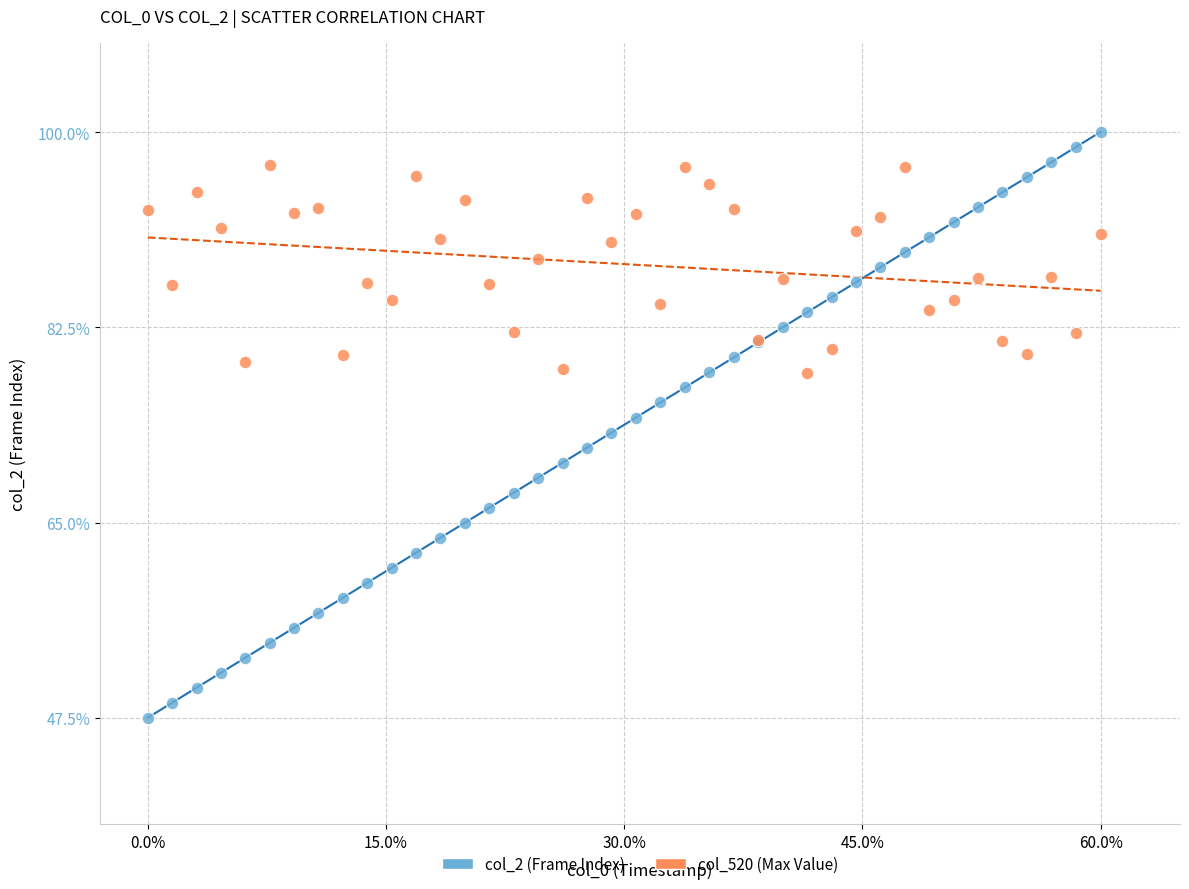

Which series has the largest Y range (max minus min)?

col_2 (Frame Index)